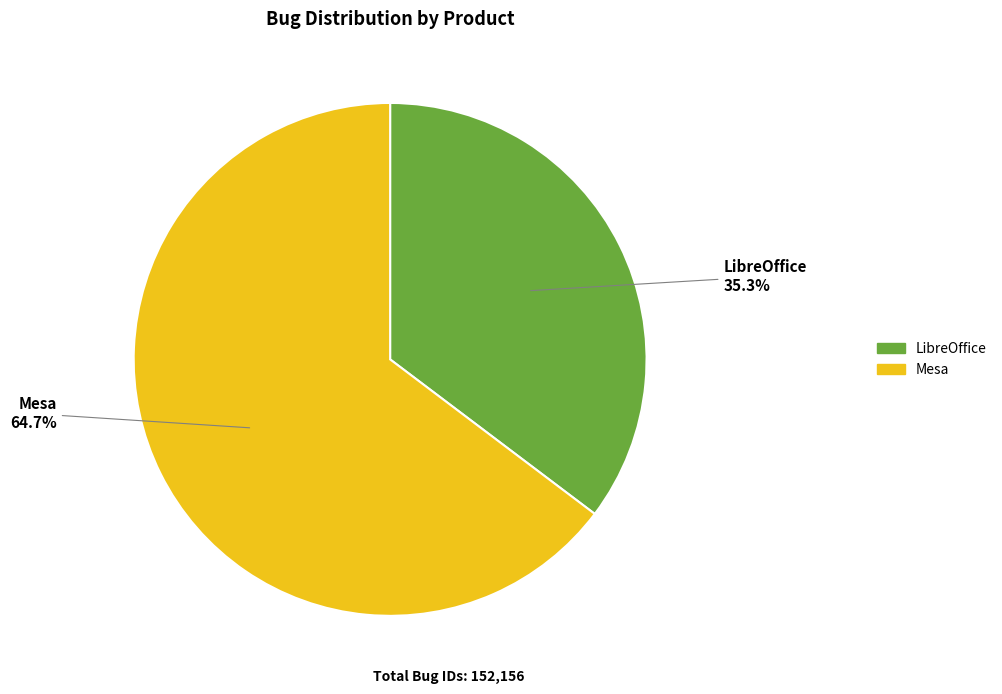

True or false: Mesa accounts for 73% of the total.

False